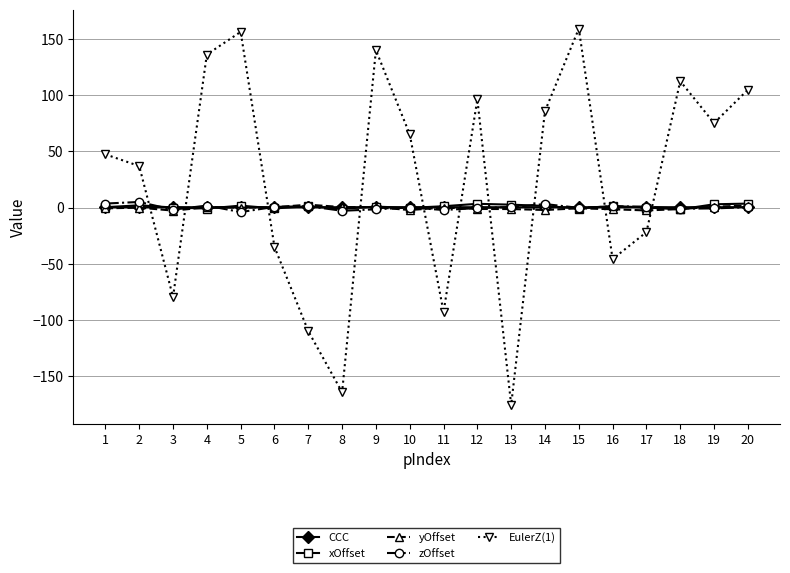

Which category has the lowest value across all series?

13